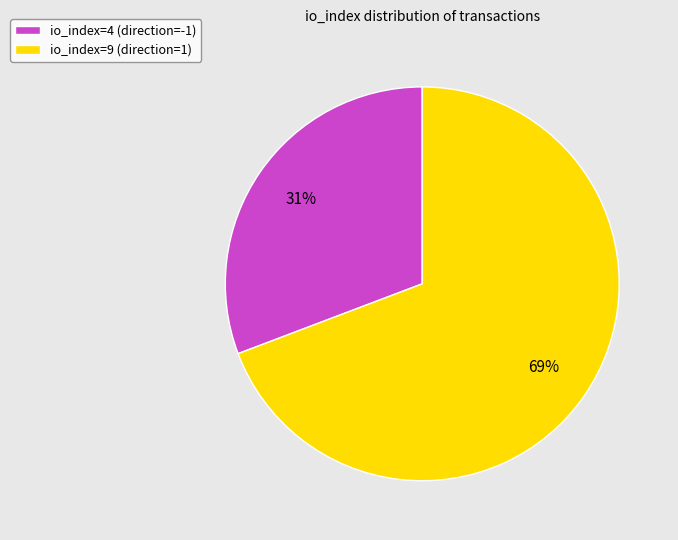

To the nearest percent, what percentage of the pie is io_index=4 (direction=-1)?

31%